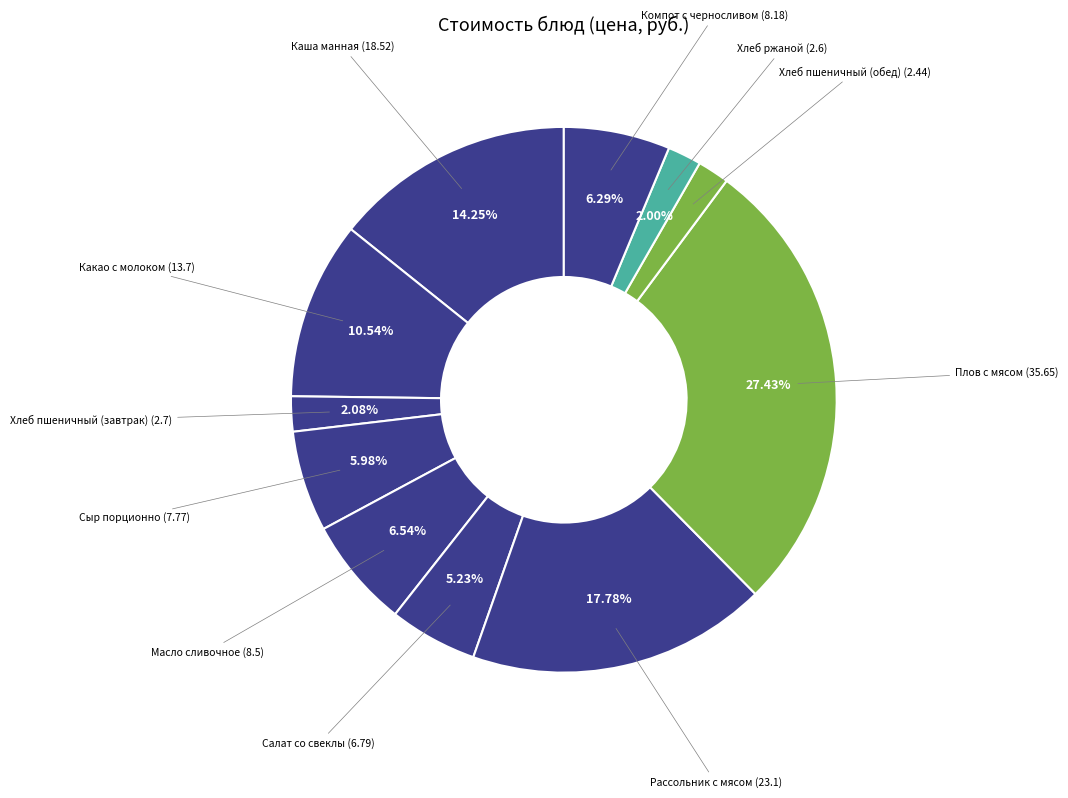

To the nearest percent, what is the average slice percentage?

9%